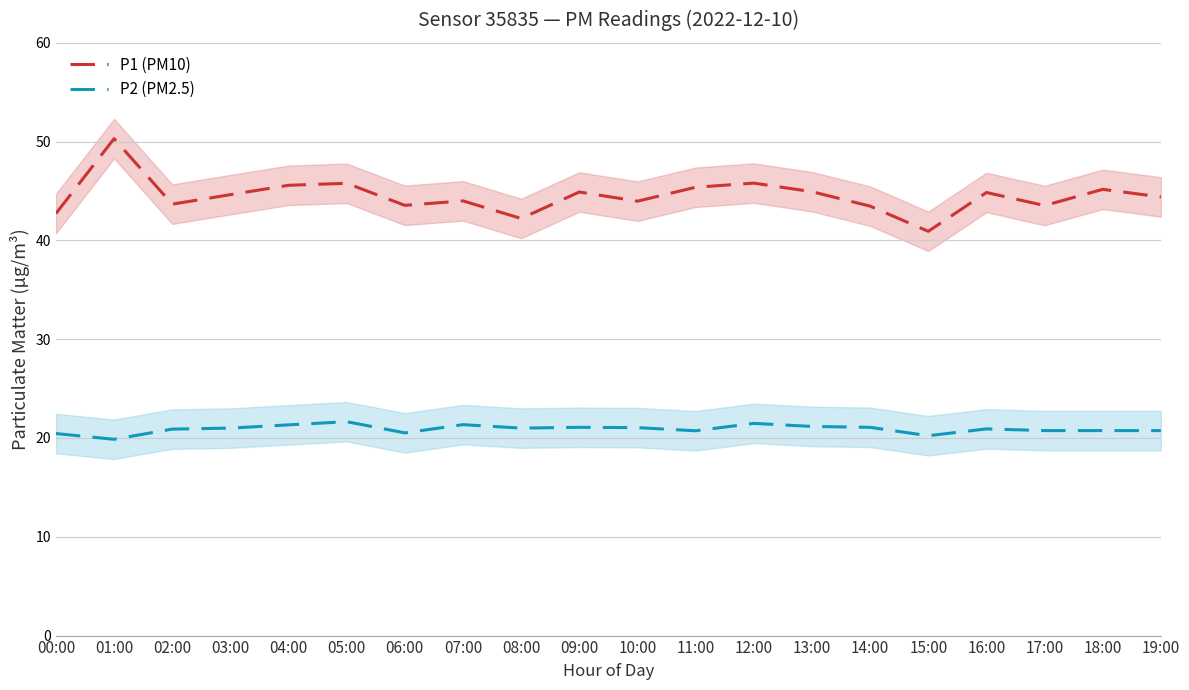

Which label corresponds to the smallest value in the chart?

01:00